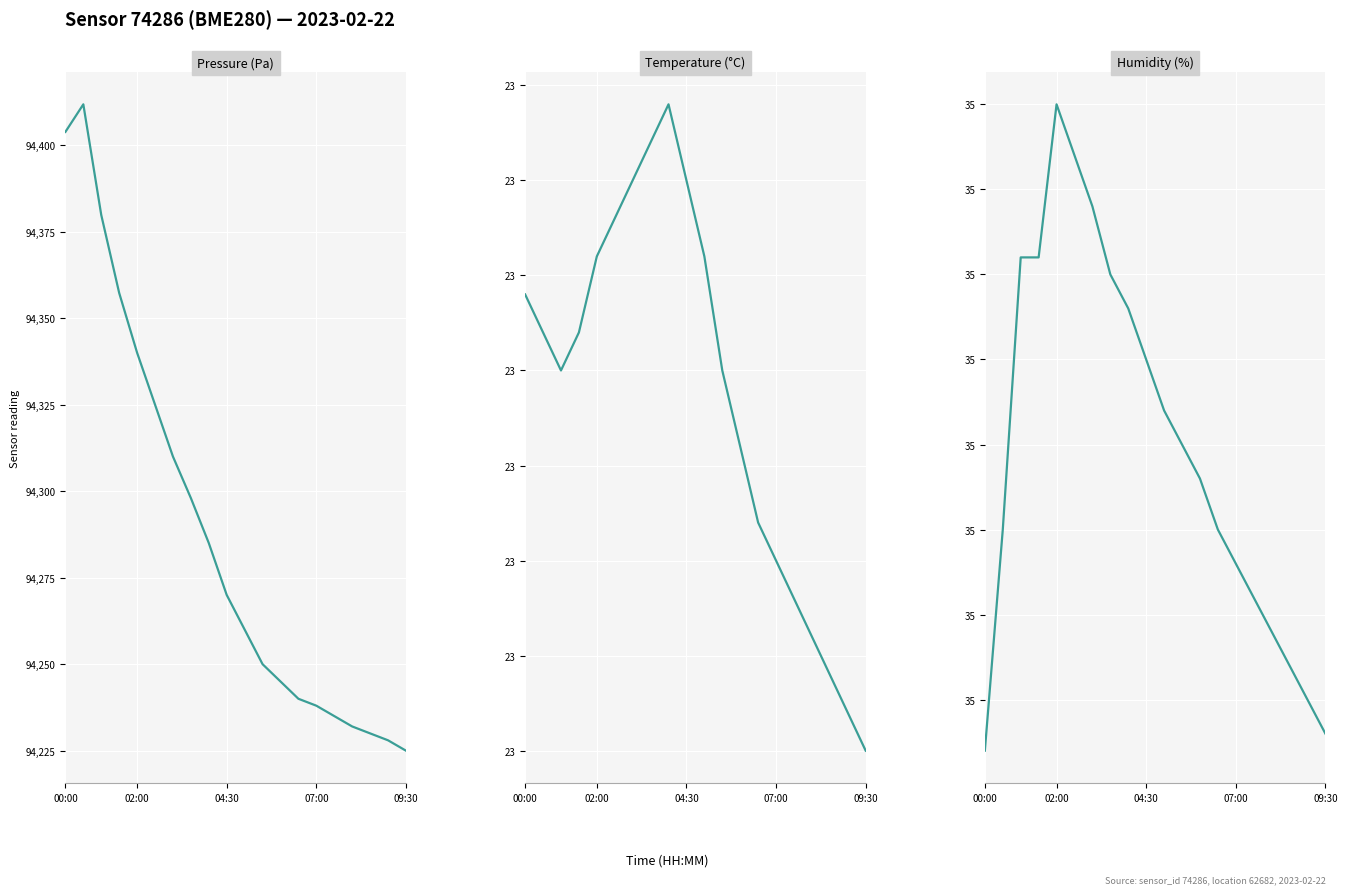

What is the minimum value shown in the chart?

22.7